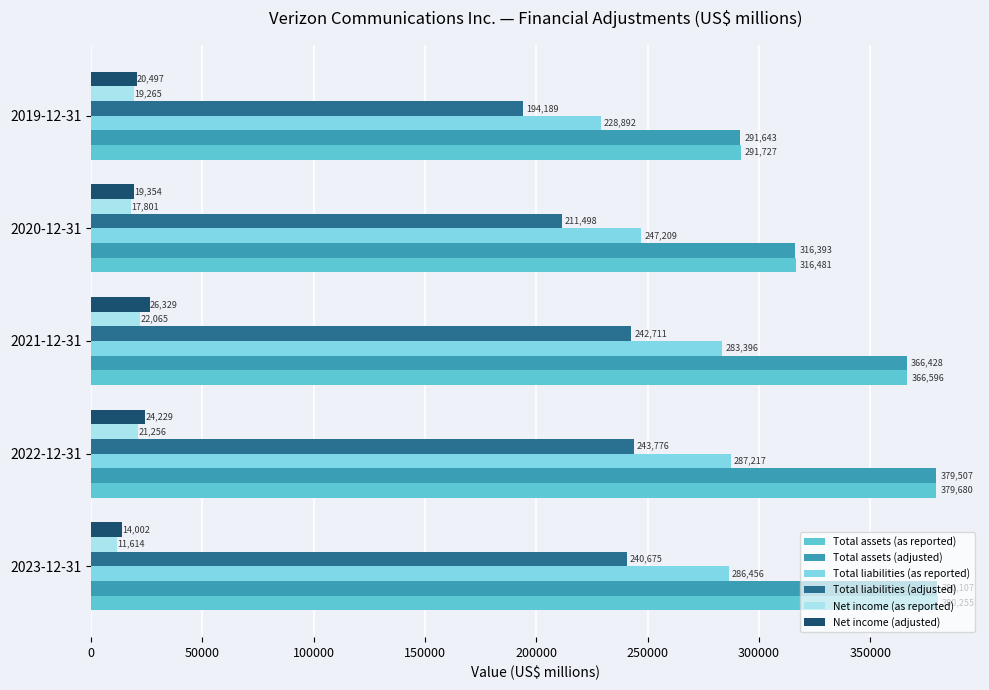

At how many categories does at least one series exceed 113286?

5